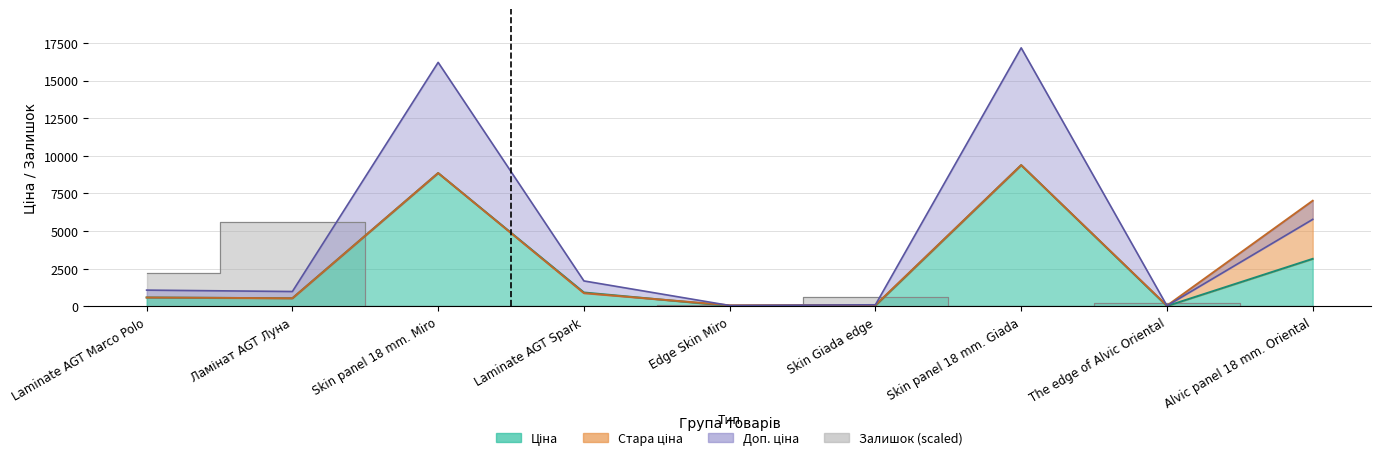

Which label corresponds to the largest value in the chart?

Skin panel 18 mm. Giada